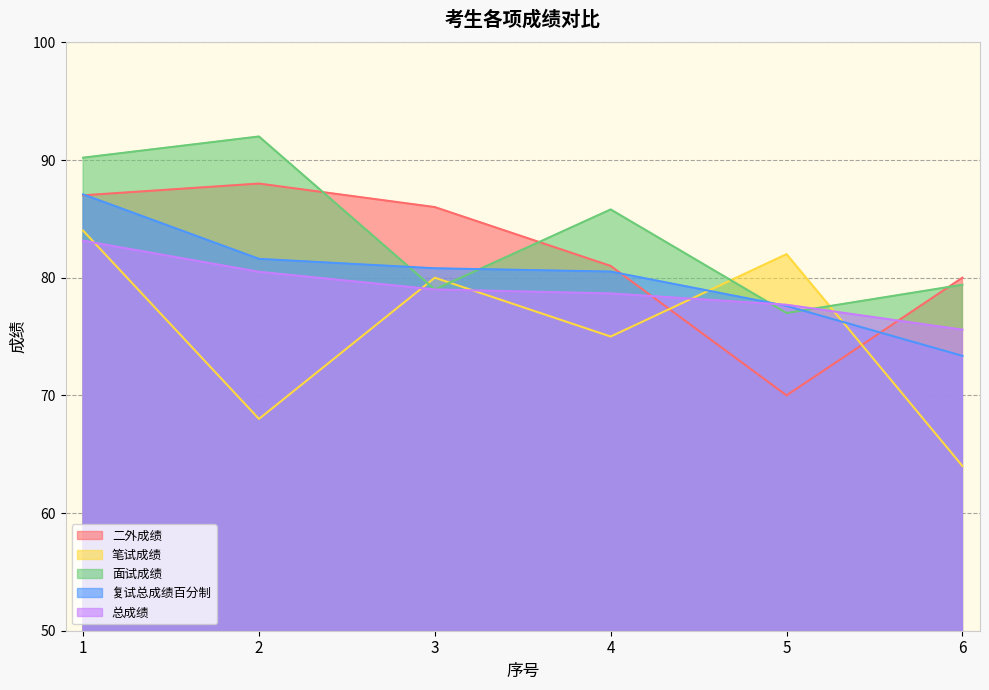

What is the maximum value for 二外成绩?

88.0